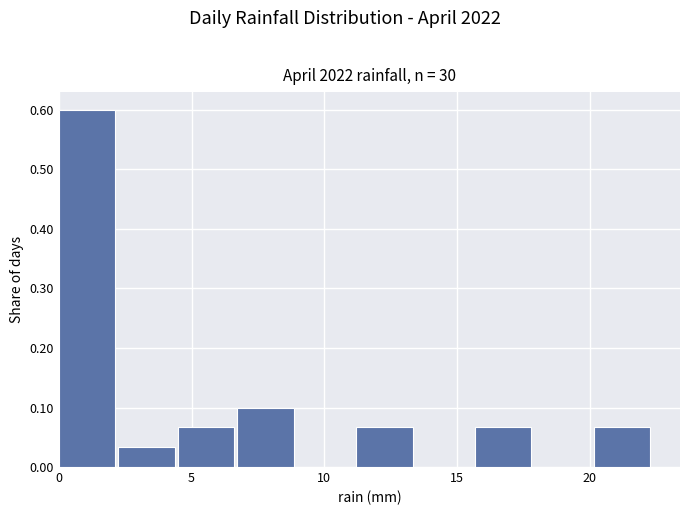

Reading left to right, transcribe this chart: for each bar, give the range it covers on the x-axis and its height. Neither the bar edges nor the heights are printed on the chart, so give them approximately, as read against the axes.

0.0 to 2.0: 0.60
2.0 to 4.5: 0.03
4.5 to 6.5: 0.07
6.5 to 9.0: 0.10
9.0 to 11.0: 0
11.0 to 13.5: 0.07
13.5 to 15.5: 0
15.5 to 18.0: 0.07
18.0 to 20.0: 0
20.0 to 22.5: 0.07